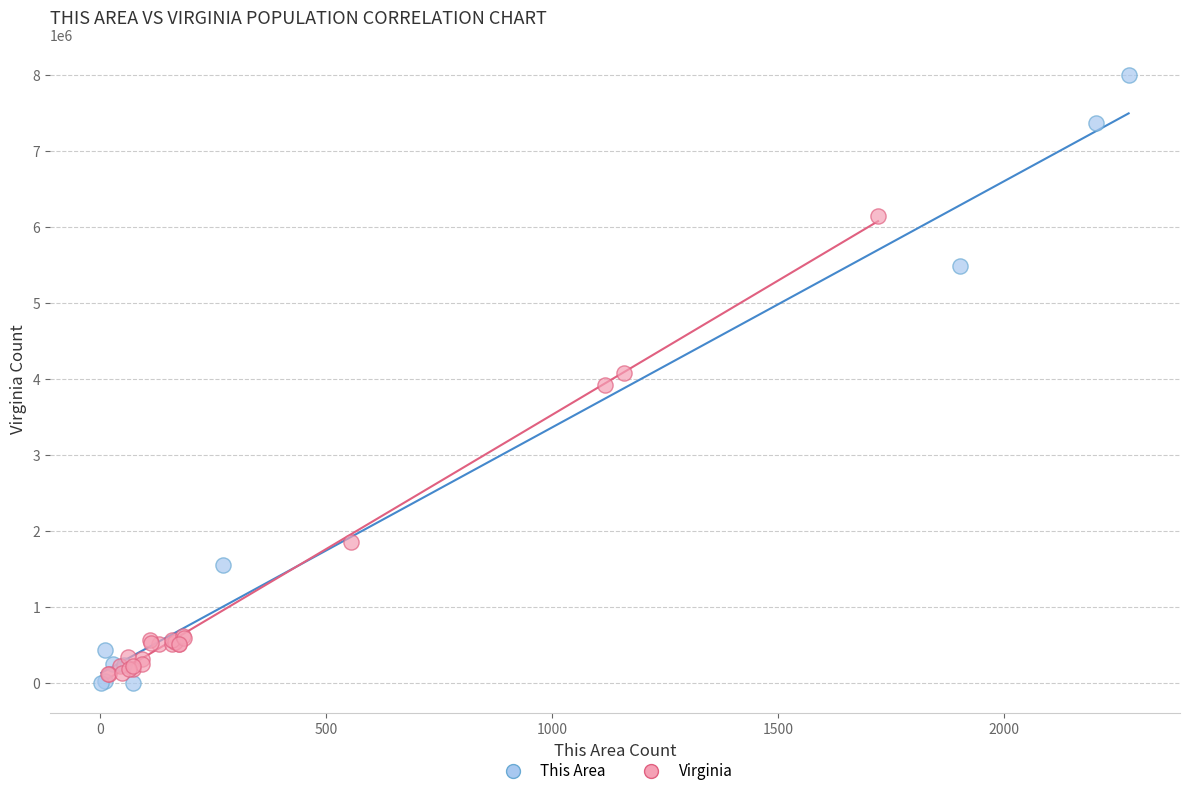

Which series reaches the maximum Y coordinate?

This Area